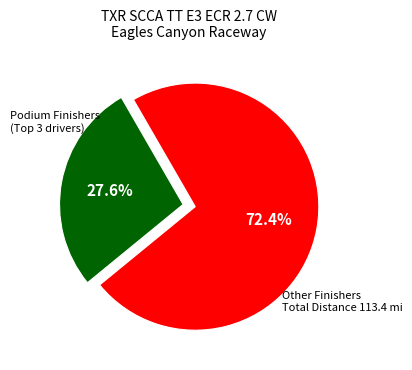

Is there any slice that represents more than half of the pie?

Yes